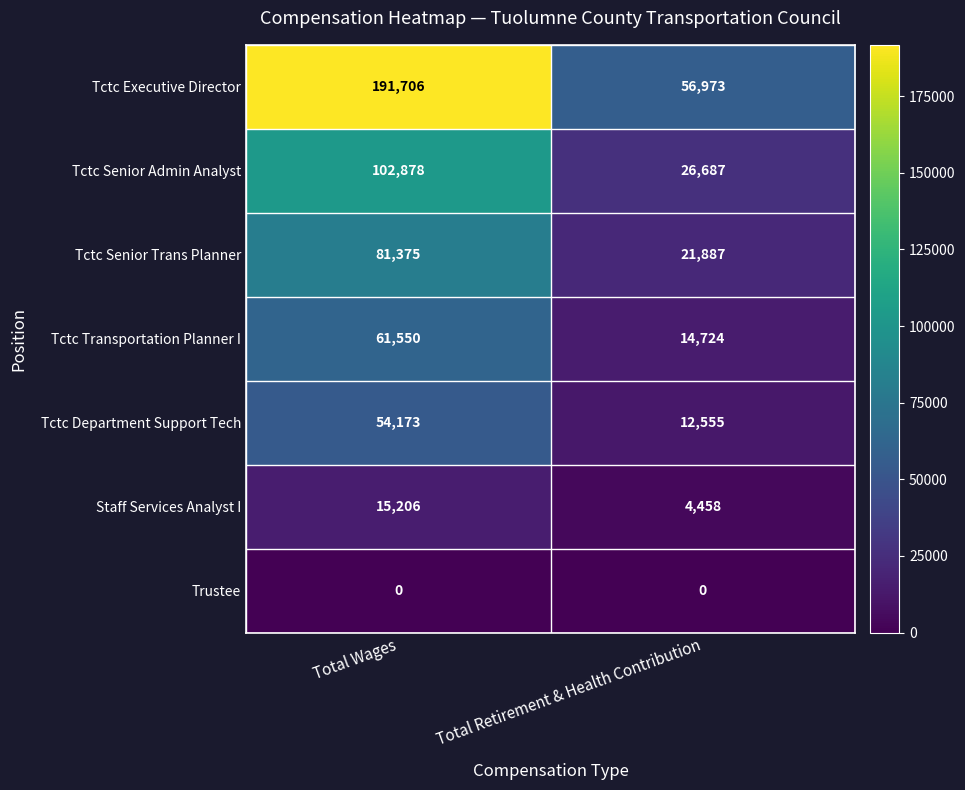

At Total Retirement & Health Contribution, list the series in order from smallest to largest.

Trustee, Staff Services Analyst I, Tctc Department Support Tech, Tctc Transportation Planner I, Tctc Senior Trans Planner, Tctc Senior Admin Analyst, Tctc Executive Director